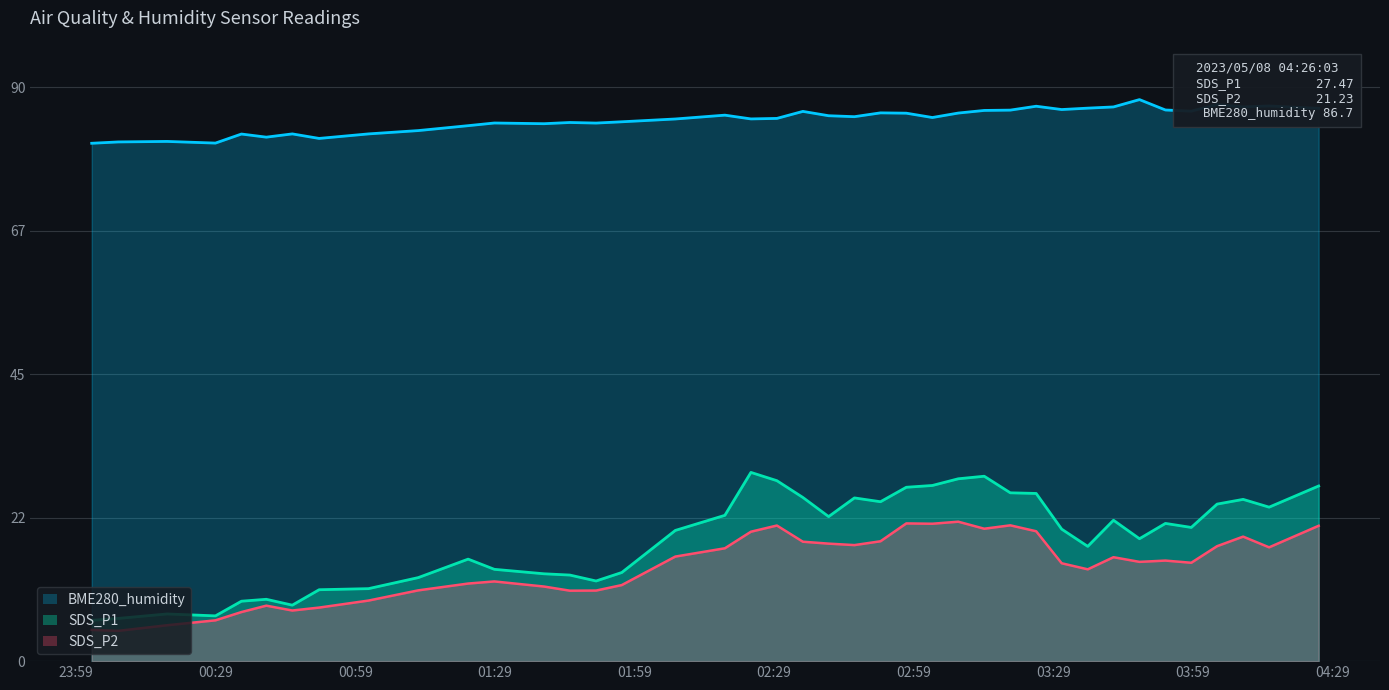

How many lines are shown in the chart?

3